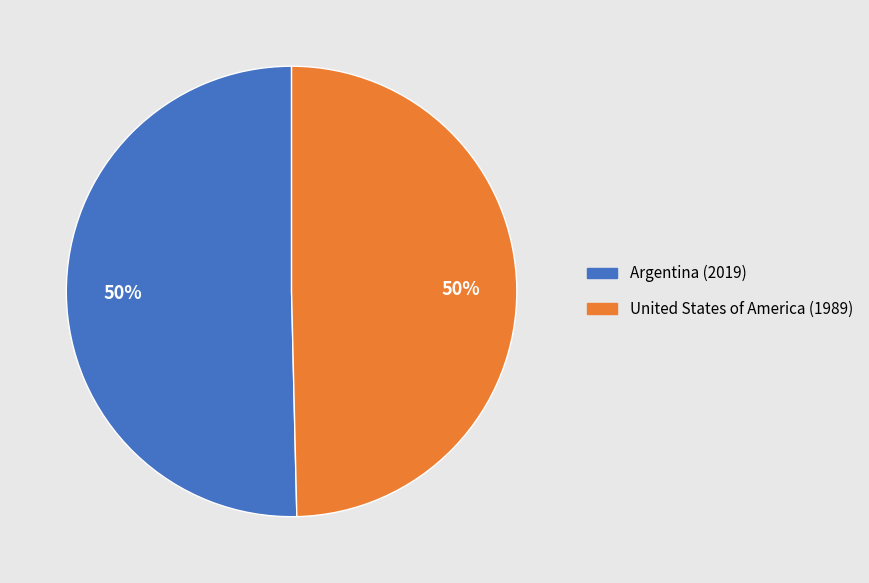

True or false: United States of America accounts for 64% of the total.

False